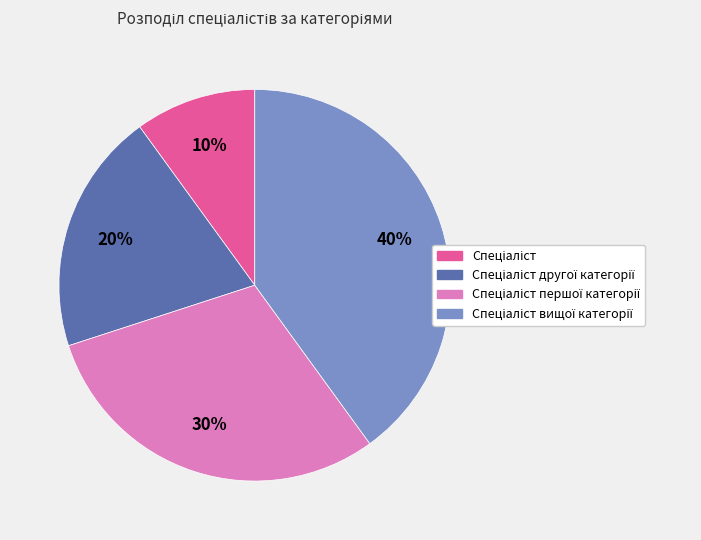

To the nearest percent, what is the average slice percentage?

25%